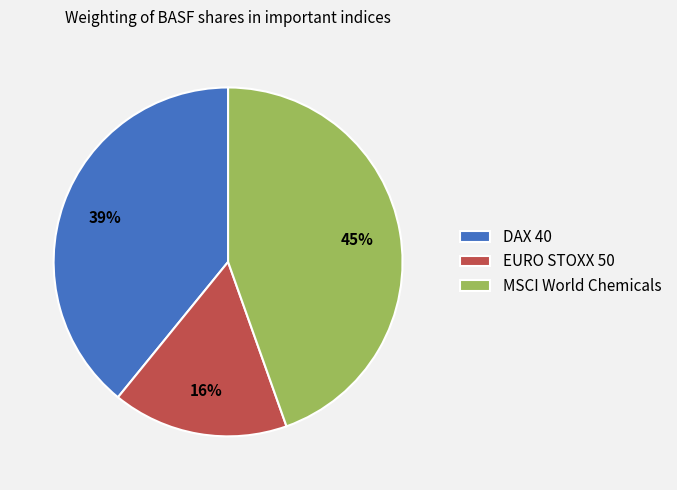

Is the sum of EURO STOXX 50 and MSCI World Chemicals greater than half?

Yes